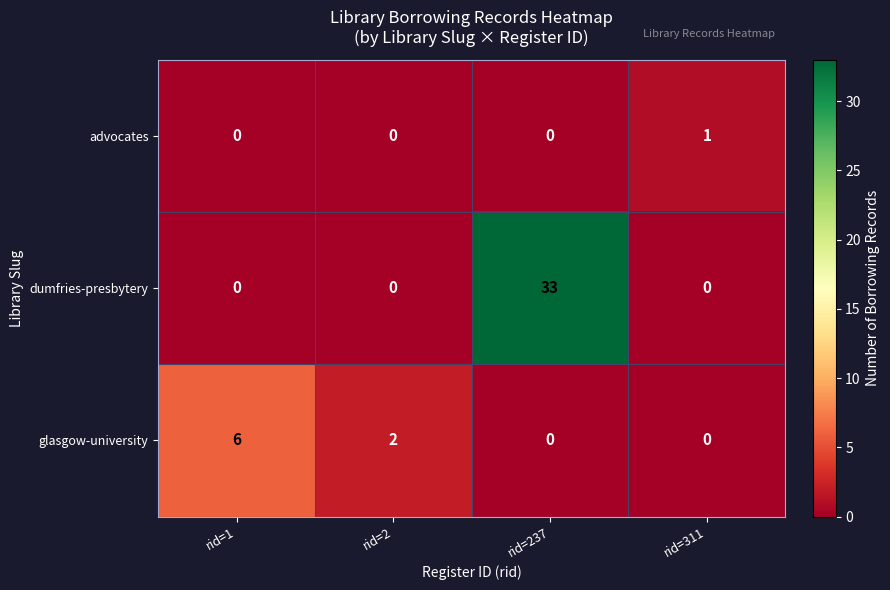

Rank the series by their average value, from lowest to highest.

advocates, glasgow-university, dumfries-presbytery